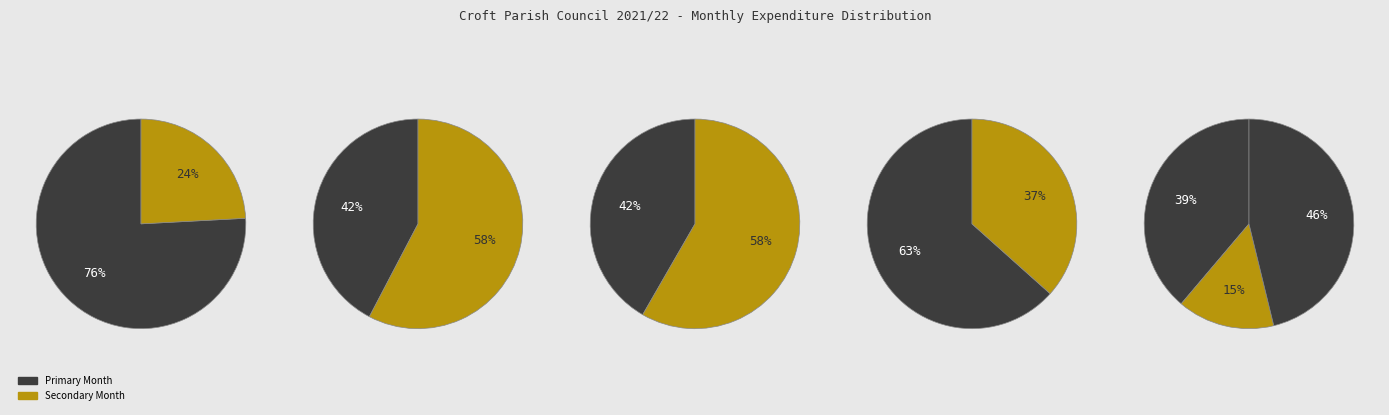

True or false: November accounts for 14% of the total.

False